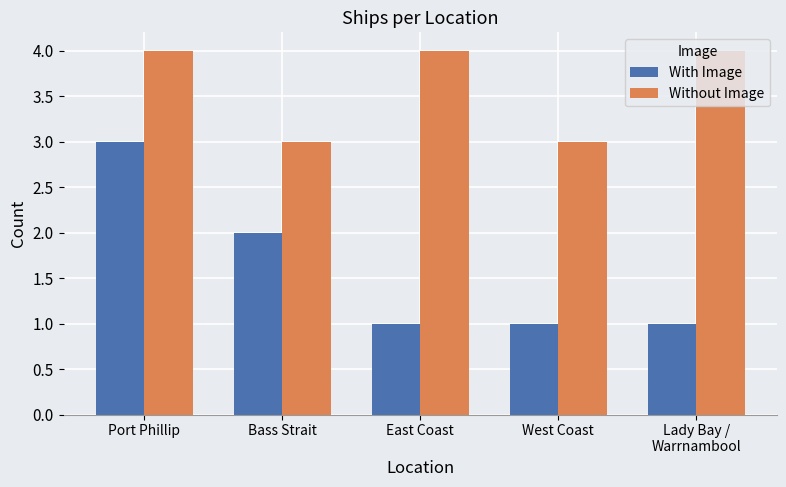

What is the greatest value displayed?

4